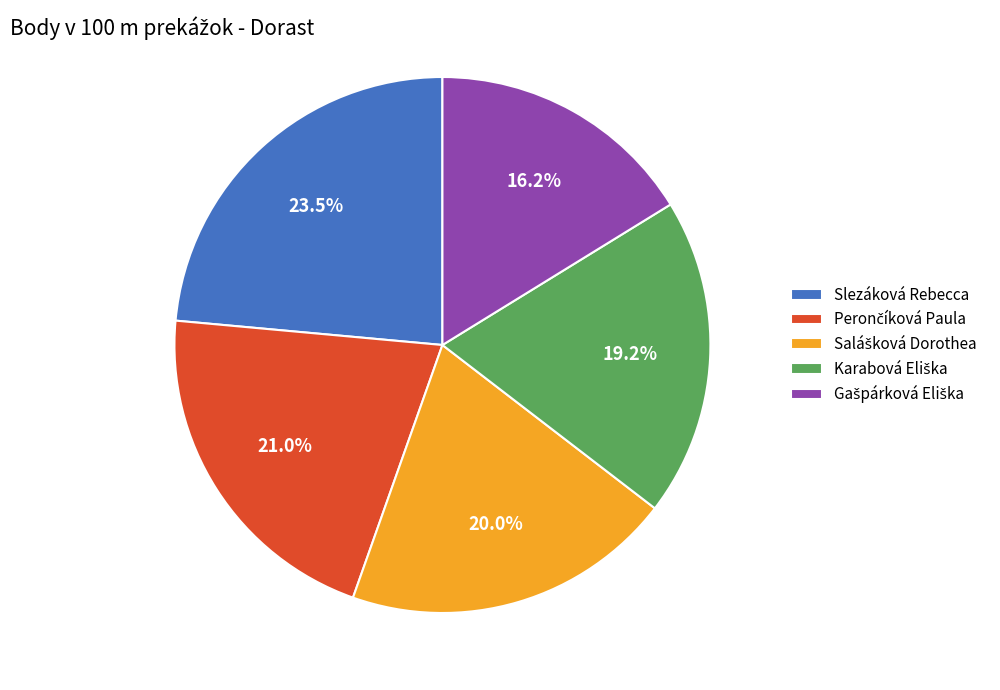

Is there a majority slice in this chart?

No